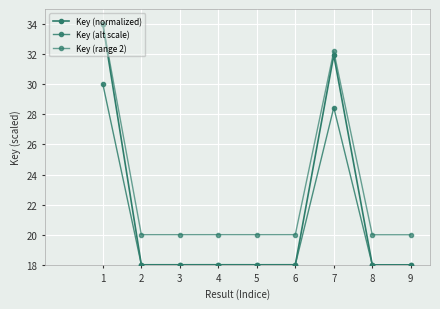

Does the chart have visible grid lines?

Yes